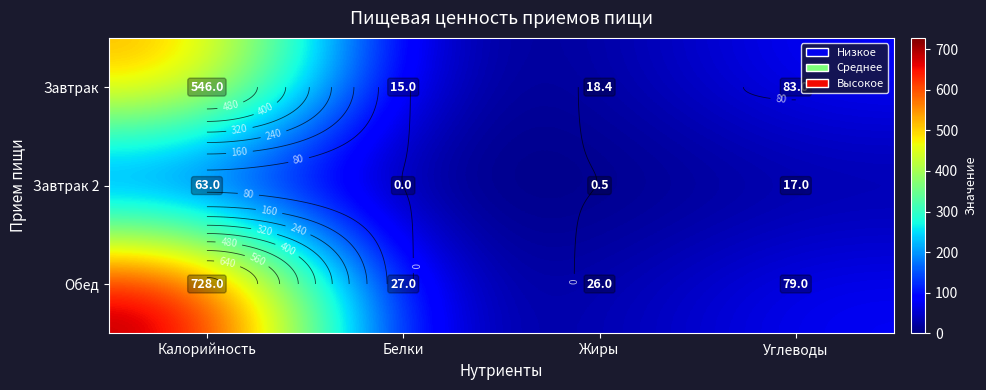

What is the average value of the Завтрак series?

165.6